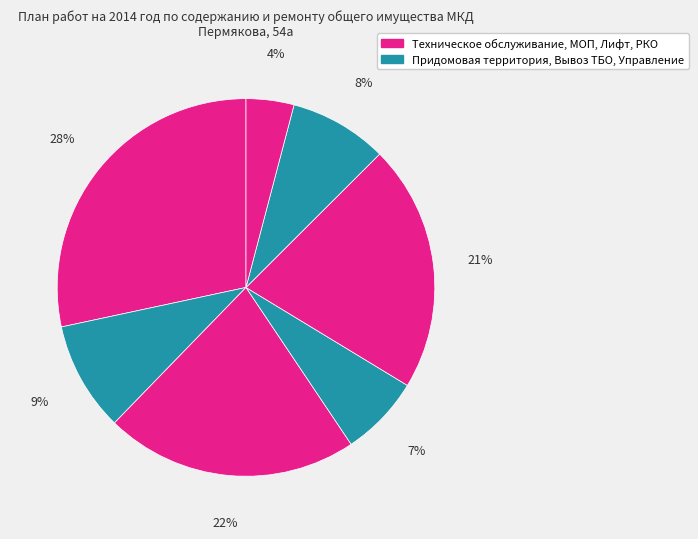

Count the number of slices in the pie.

7